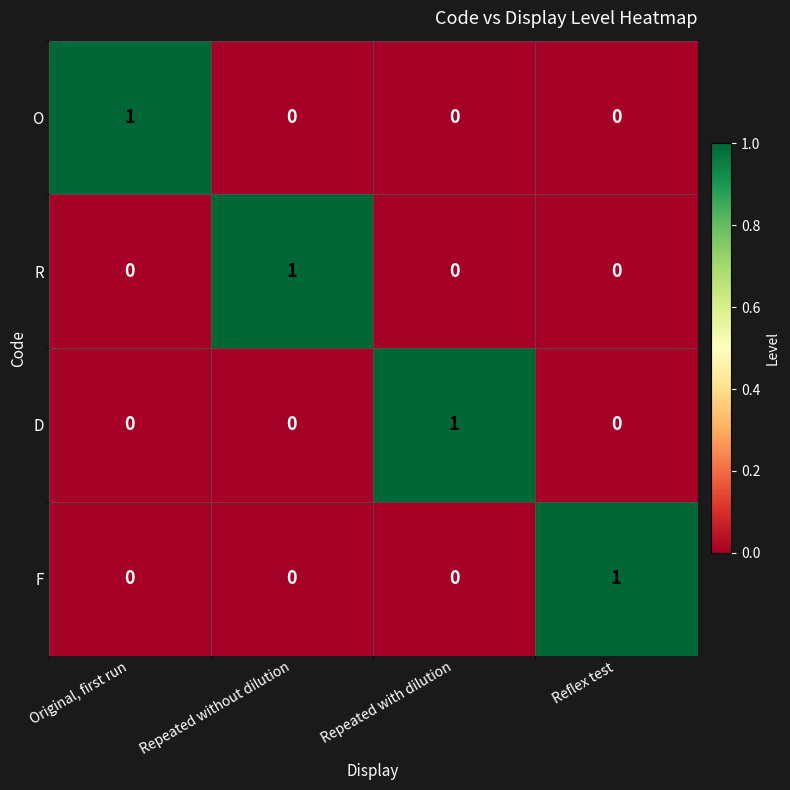

At how many categories does at least one series exceed 0?

4